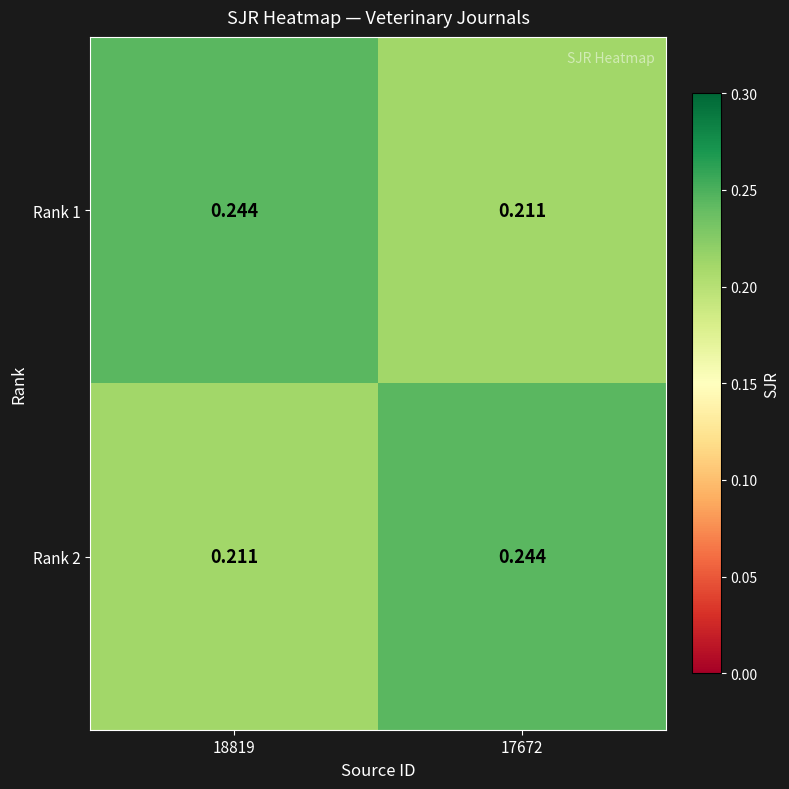

Is the value of Rank 1 at 18819 greater than the value of Rank 2 at 18819?

Yes